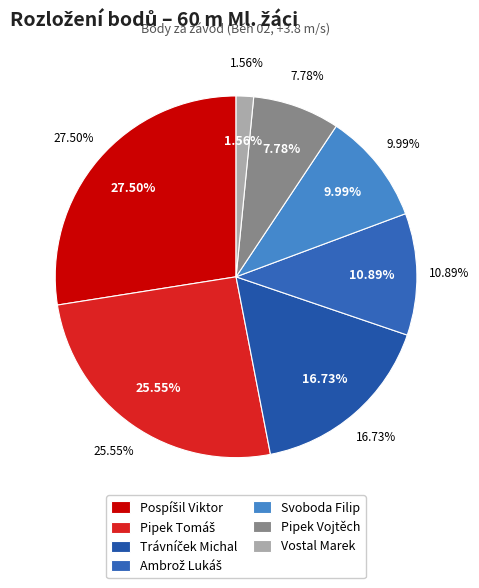

To the nearest percent, what is the average slice percentage?

14%